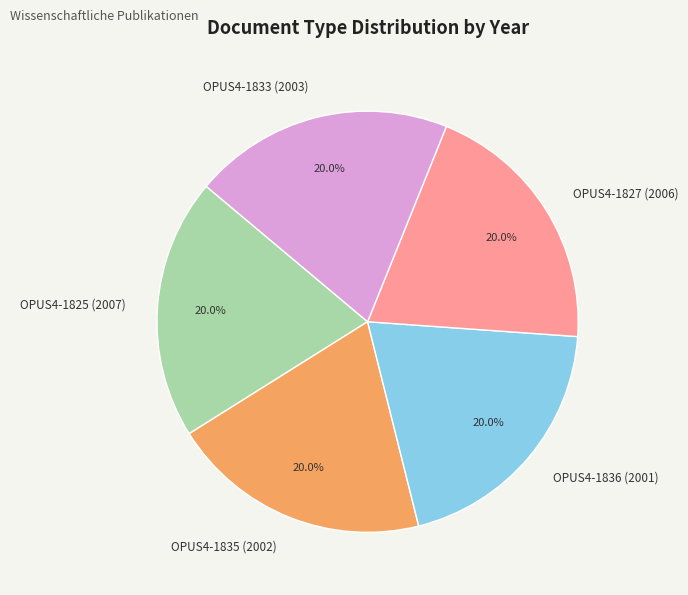

The OPUS4-1835 (2002) slice represents 26% of the pie. True or false?

False